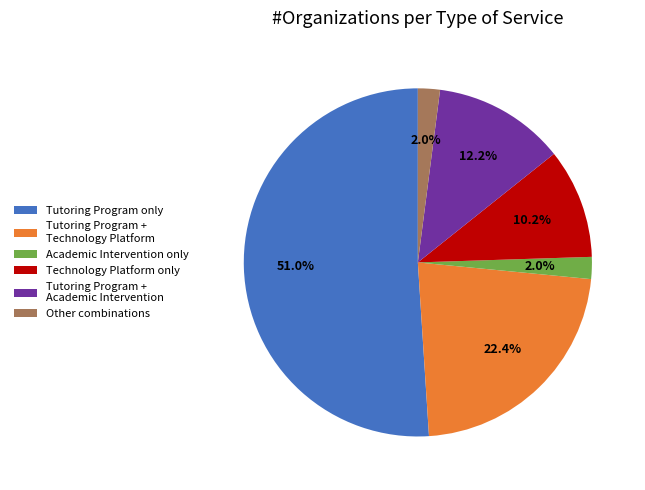

To the nearest percent, what is the average slice percentage?

17%